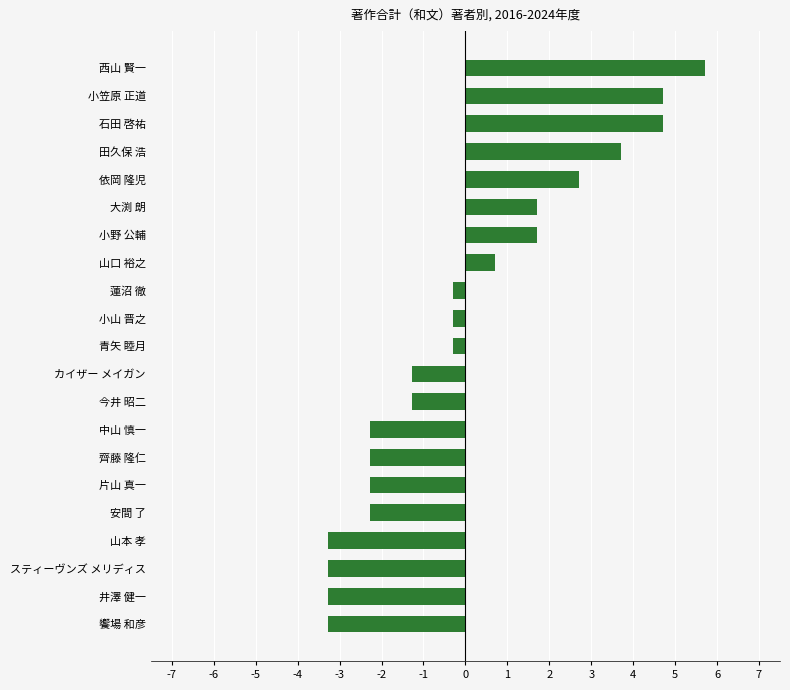

At which label is the value closest to 1?

山口 裕之